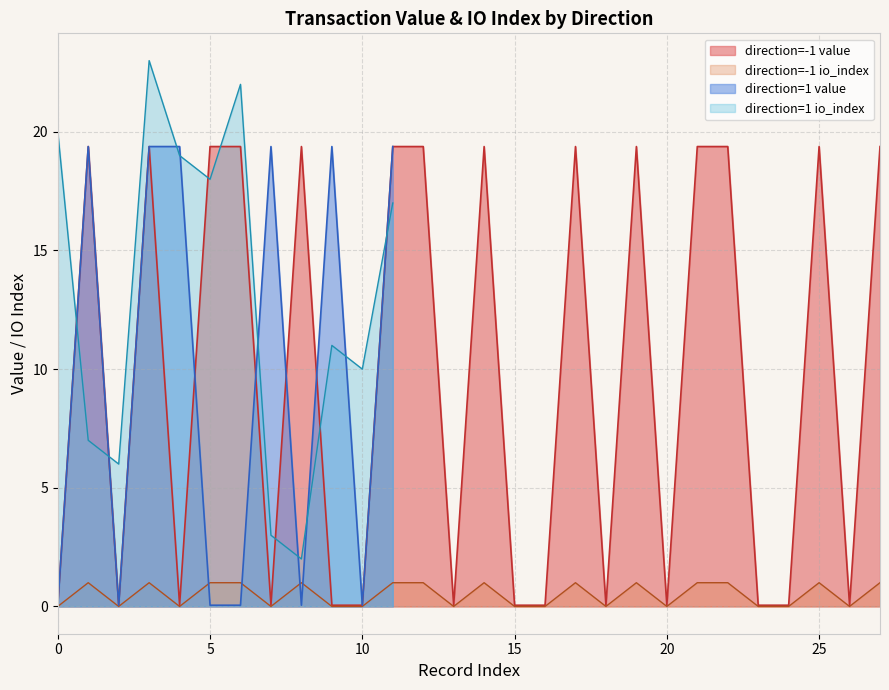

What is the highest value of the direction=-1 value series?

19.4